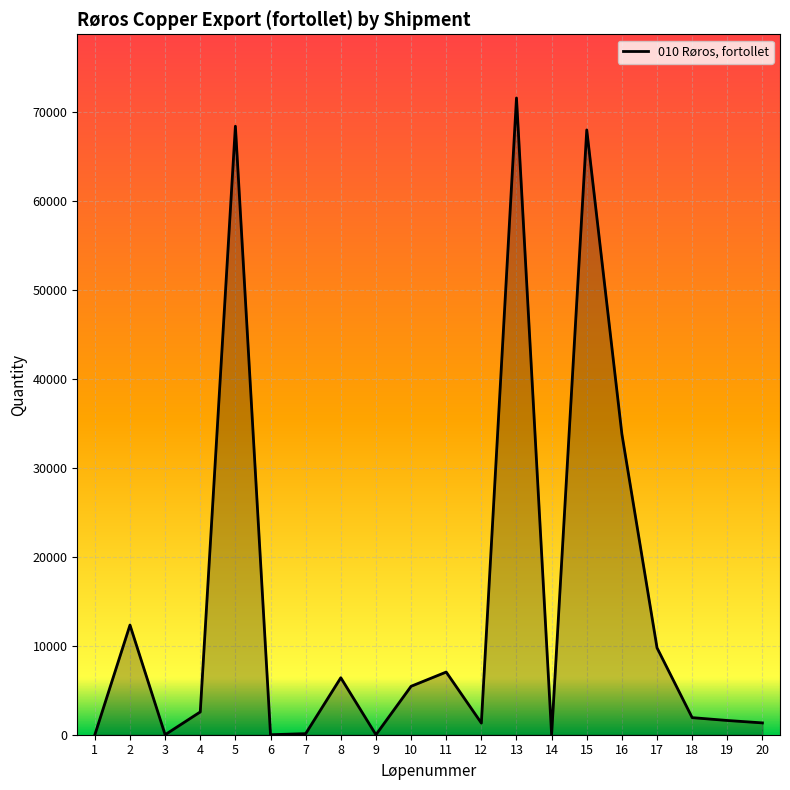

What is the ratio of the value at 2 to the value at 16?

0.4